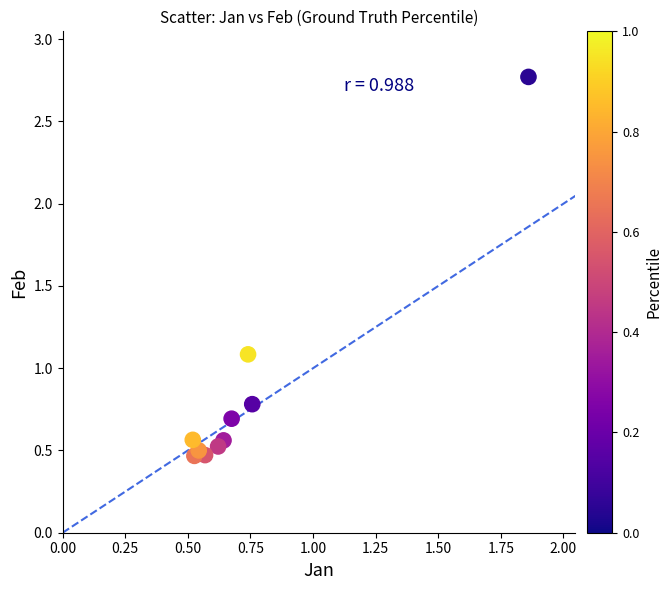

What Y value in the scatter plot is closest to 1?

1.1